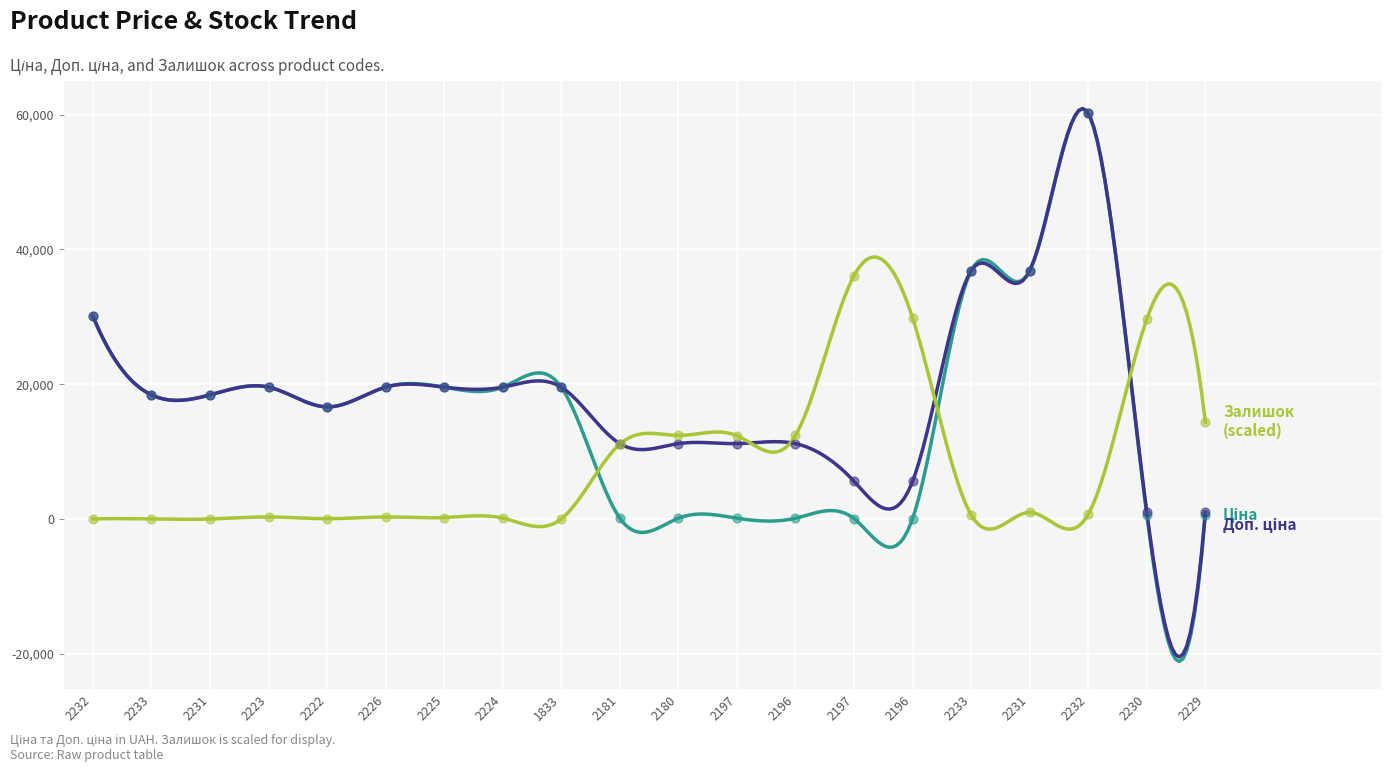

Which series has the largest Y range (max minus min)?

Ціна